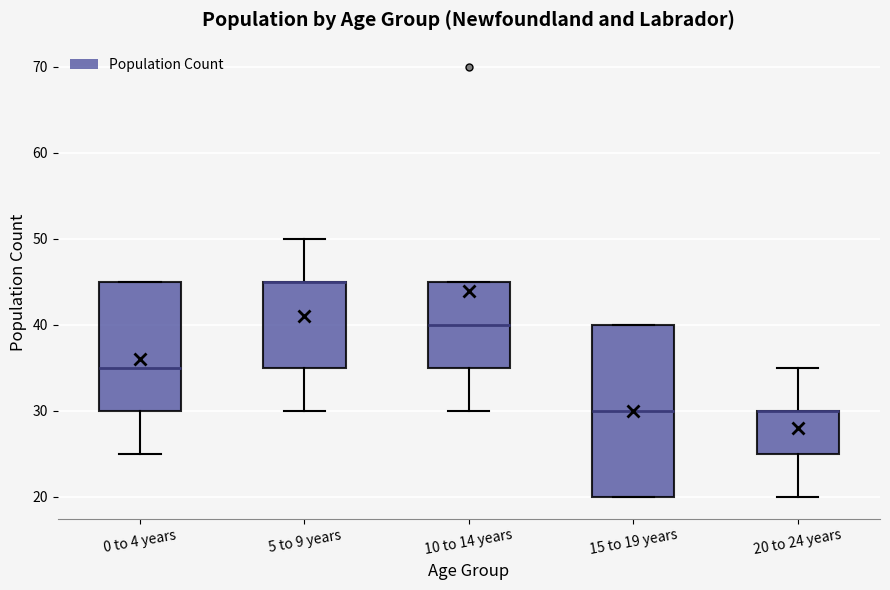

Reading left to right, transcribe this box plot: for each box, give where its median line is, the range the box spans, and where its two whiskers end, as read against the y-axis. The values are not printed on the chart, so give them approximately, as read against the axis.

0 to 4 years: median 35, box 30 to 45, whiskers 25 to 45
5 to 9 years: median 45 (drawn on the box's upper edge), box 35 to 45, whiskers 30 to 50
10 to 14 years: median 40, box 35 to 45, whiskers 30 to 45
15 to 19 years: median 30, box 20 to 40, whiskers 20 to 40
20 to 24 years: median 30 (drawn on the box's upper edge), box 25 to 30, whiskers 20 to 35